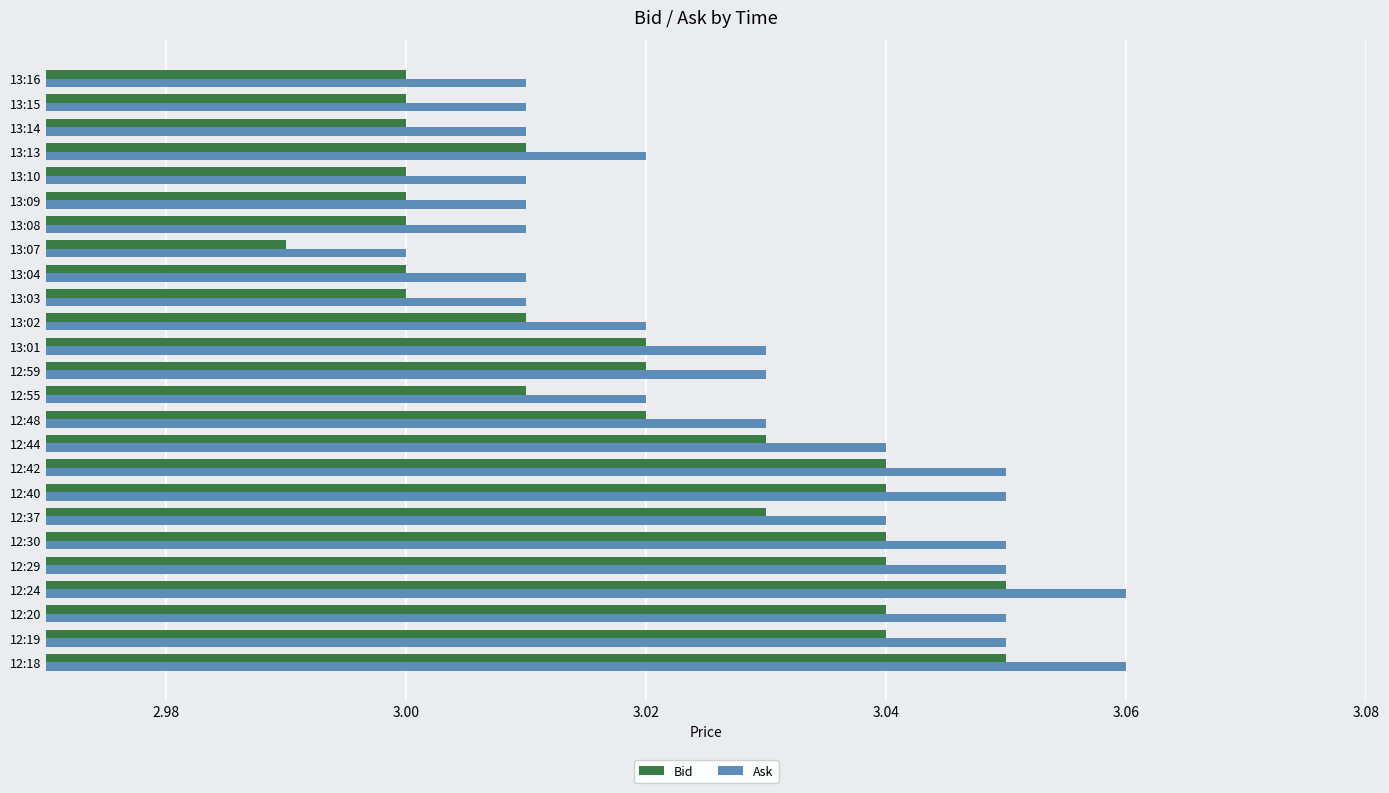

How many Bid values are between 3 and 4?

24